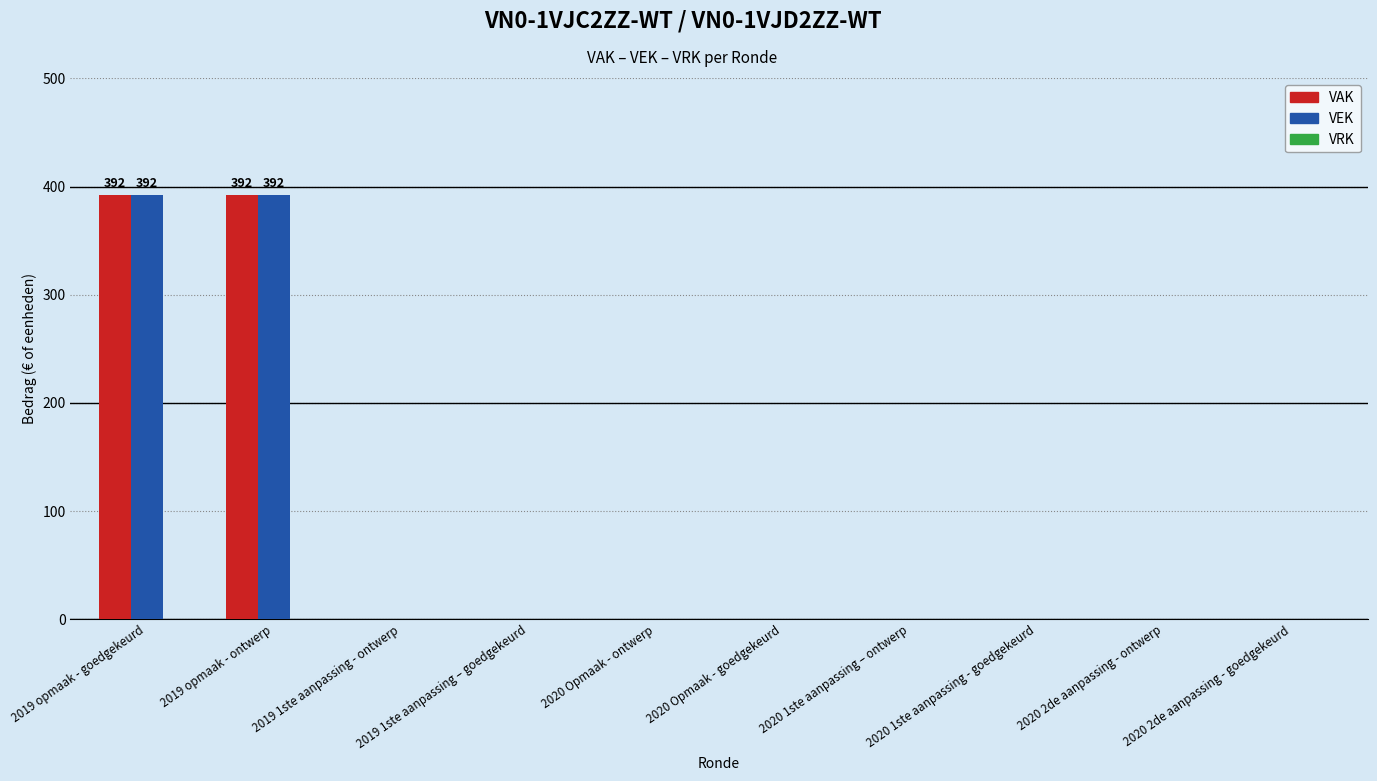

What is the sum of all VAK values?

784